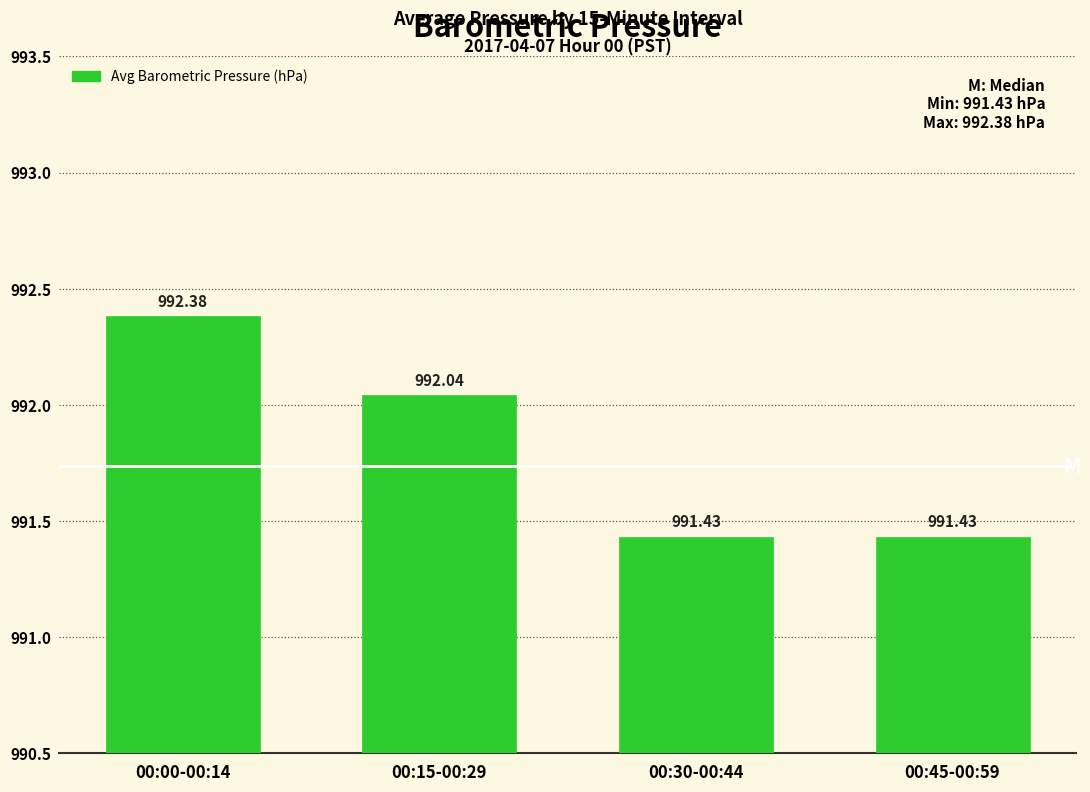

What is the sum of the values at 00:45-00:59 and 00:00-00:14?

1983.8